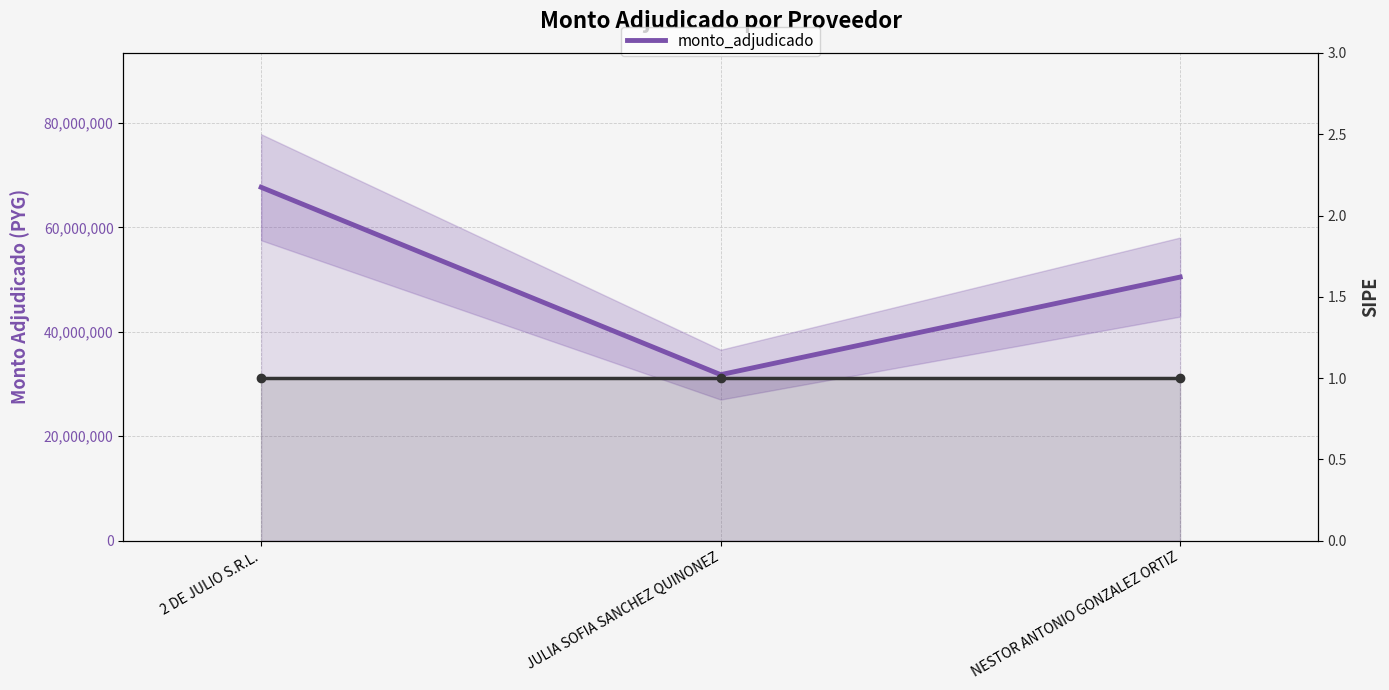

The value at NESTOR ANTONIO GONZALEZ ORTIZ is 50500000. True or false?

True